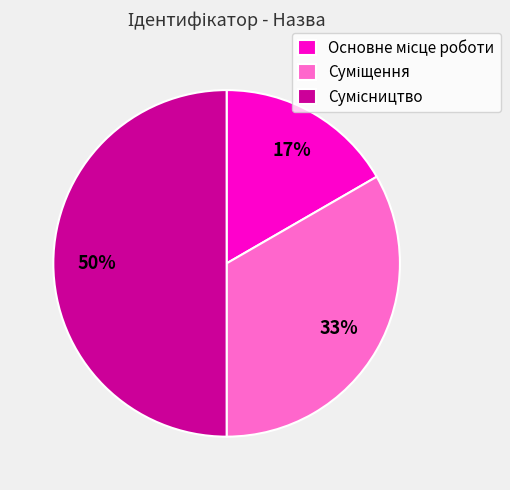

Count the number of slices in the pie.

3